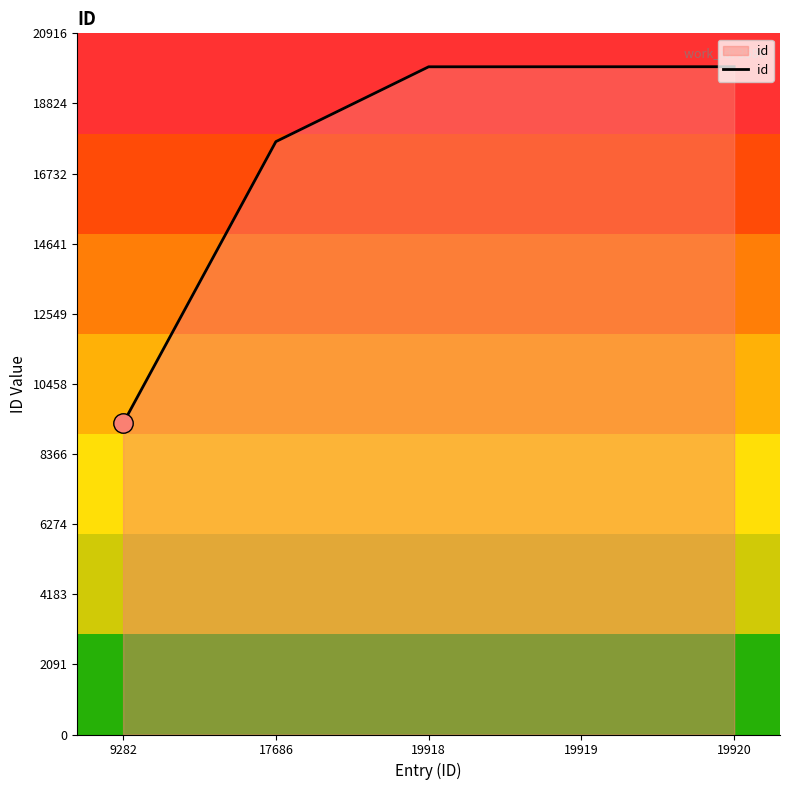

Which has a higher value, 19919 or 17686?

19919